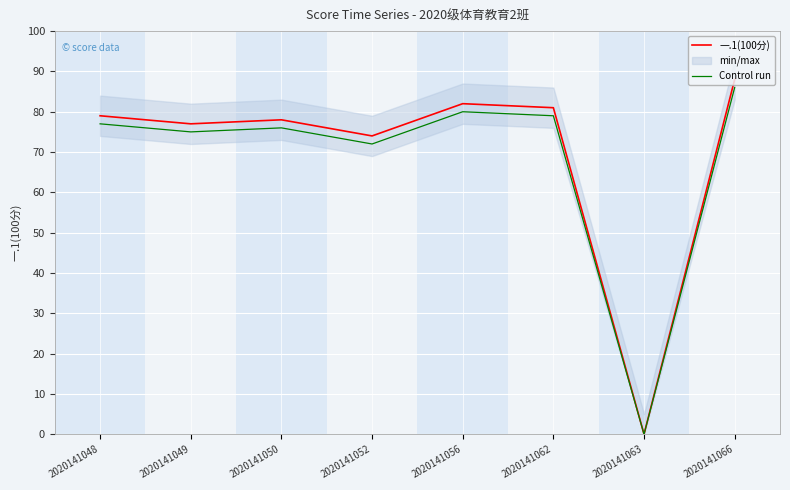

How many values in the Control run series are below 77?

4